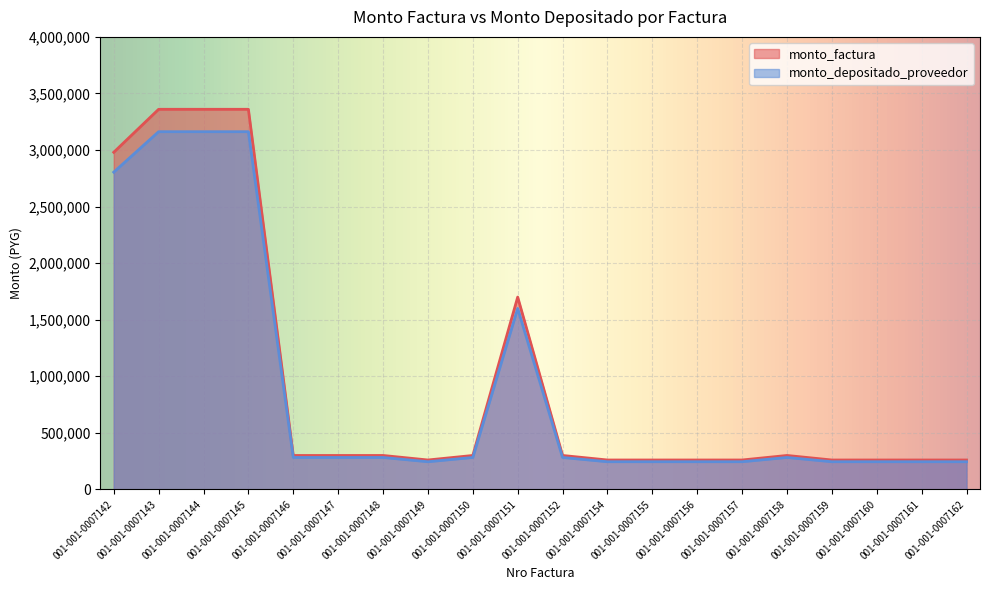

The monto_factura series shows 360989 at 001-001-0007155. True or false?

False